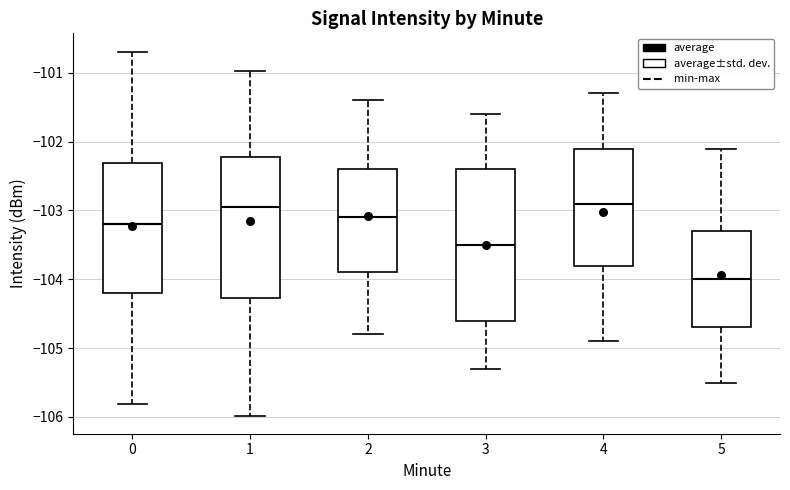

Where is the lower edge of the box at x = 3 on the y-axis? The values are not printed on the chart, so give them approximately, as read against the axis.

-104.6